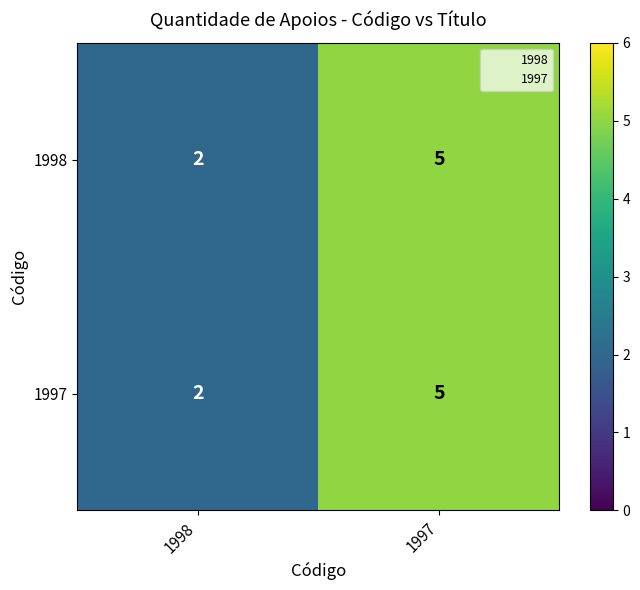

True or false: 1997 has a value of 2 at 1998.

True